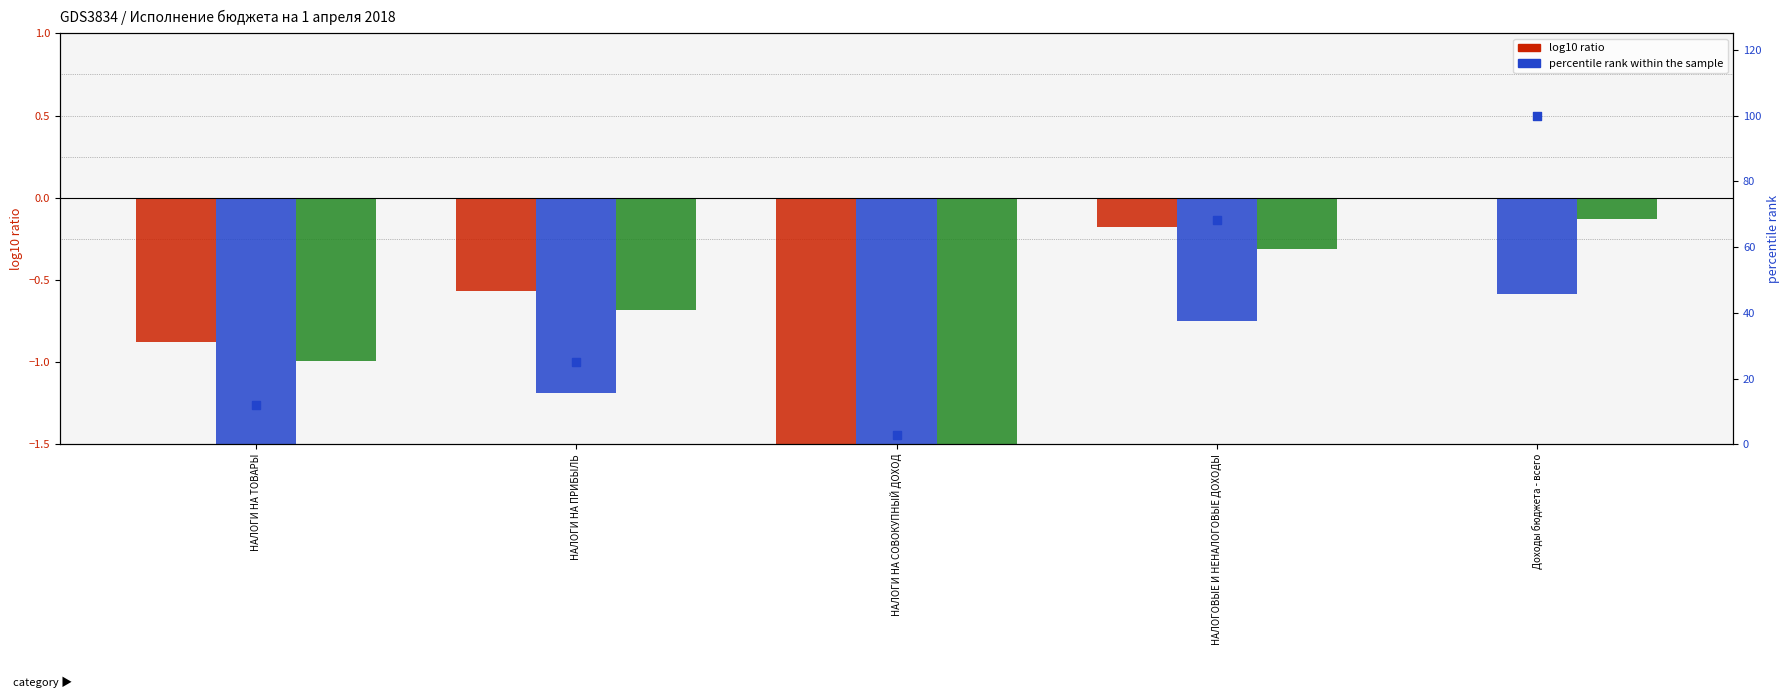

What are all the series names shown in the legend?

Утвержденные бюджетные назначения, Исполнено, Неисполненные назначения, percentile rank within the sample